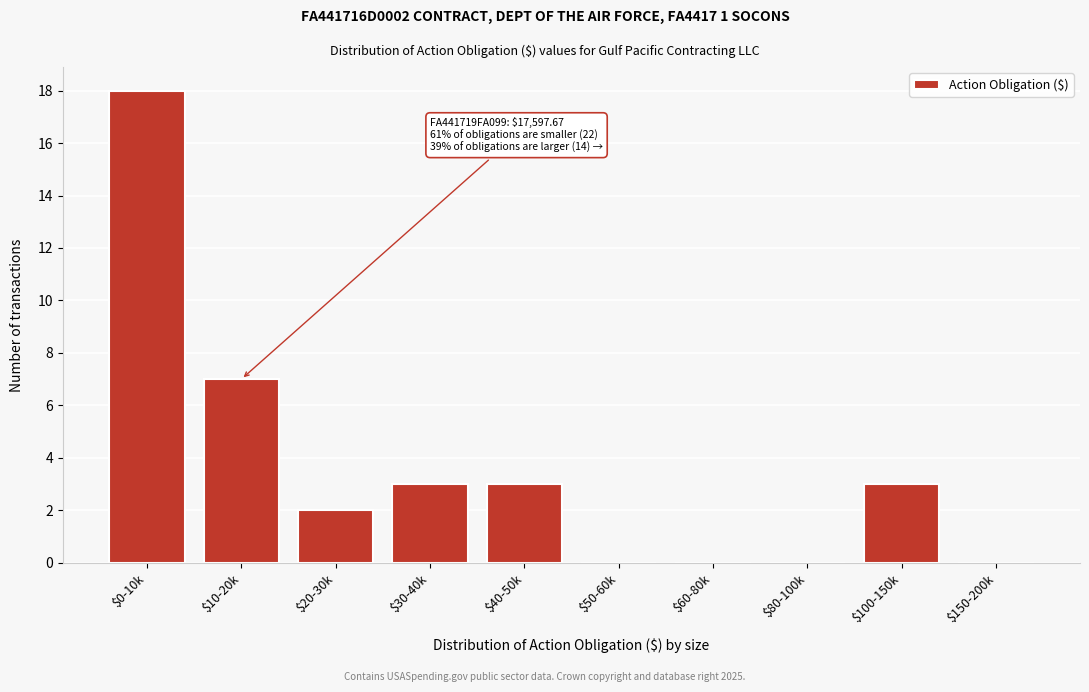

The chart shows a value of 1 at $30-40k. True or false?

False